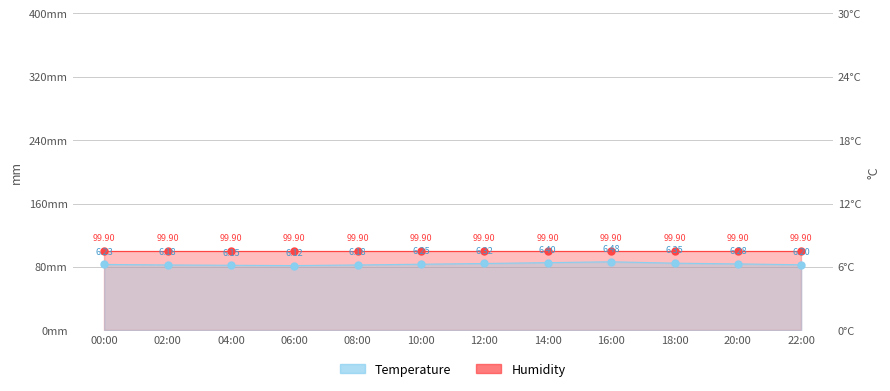

List the labels in order of value, largest first.

16:00, 14:00, 18:00, 12:00, 20:00, 10:00, 00:00, 22:00, 02:00, 08:00, 04:00, 06:00